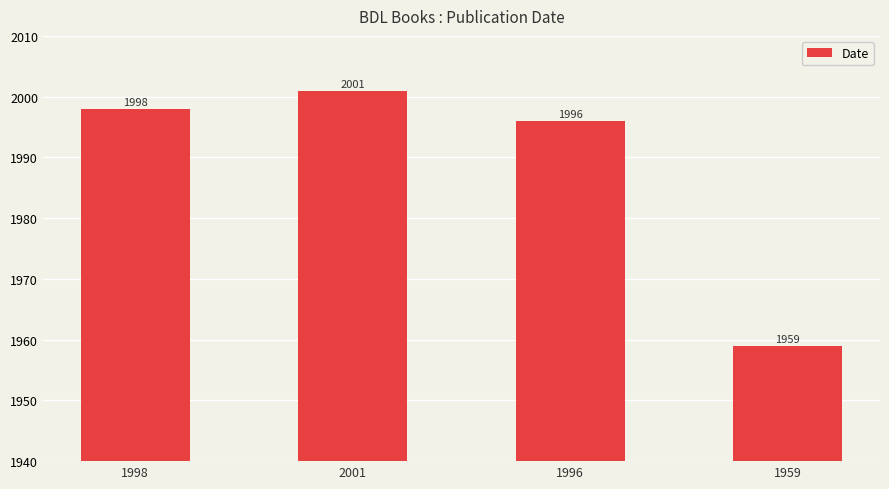

At which category does the chart reach its peak across all series?

2001